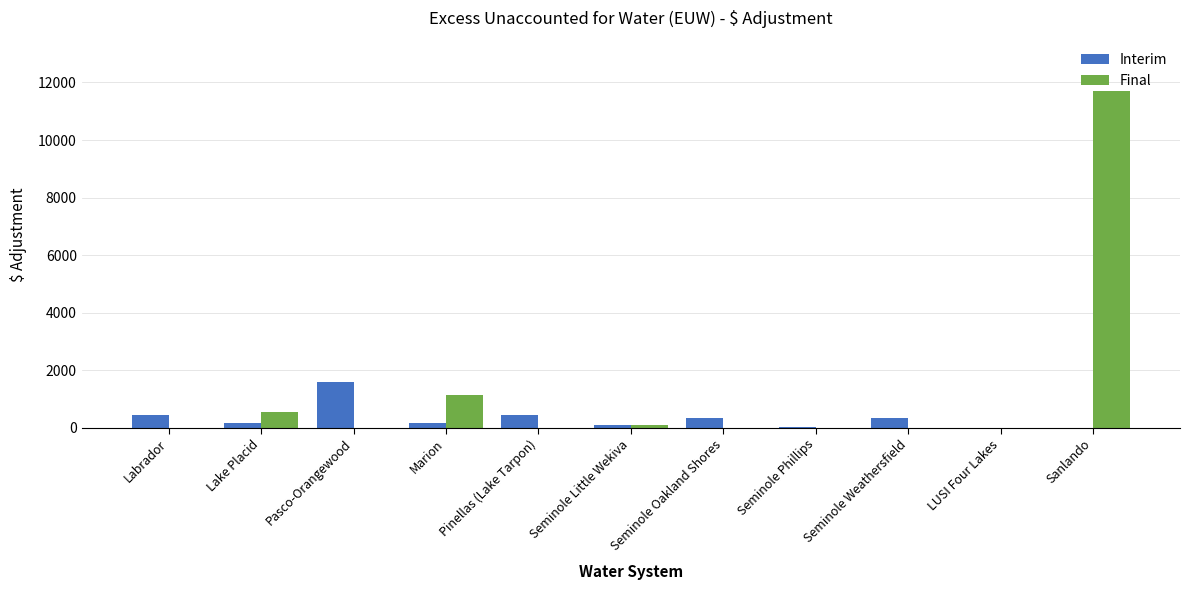

The value of Final at Marion is 1131. True or false?

True